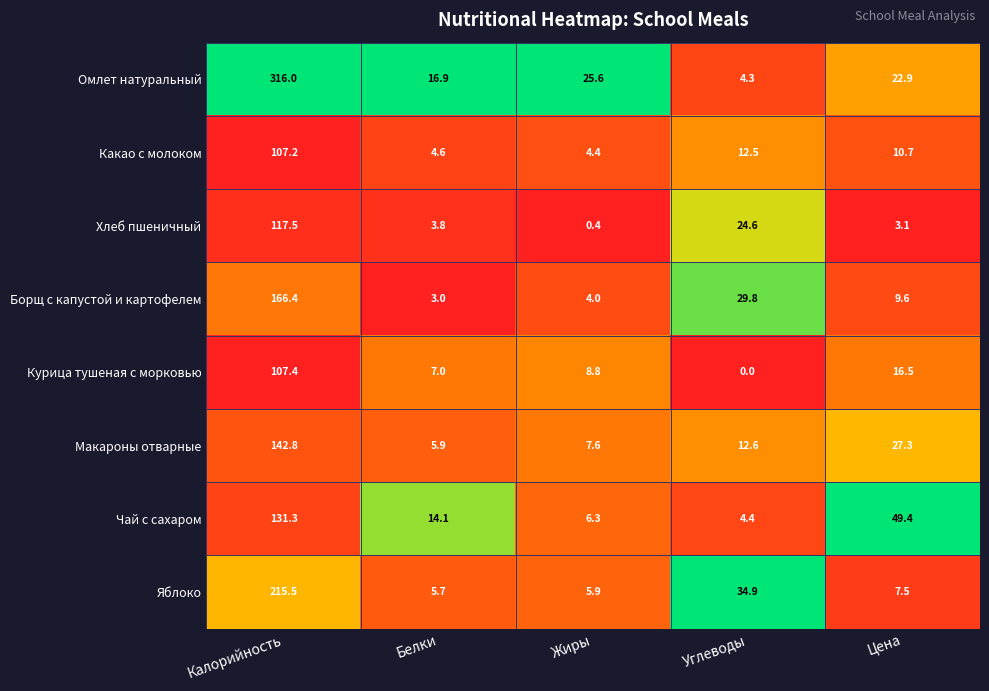

Between Жиры and Цена, which series saw the biggest shift?

Чай с сахаром